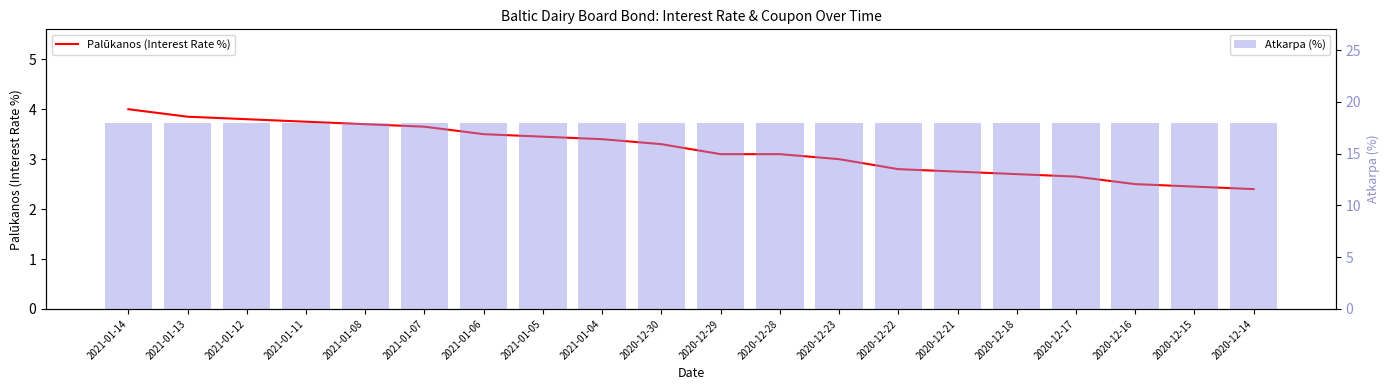

What is the greatest value displayed?

18.0